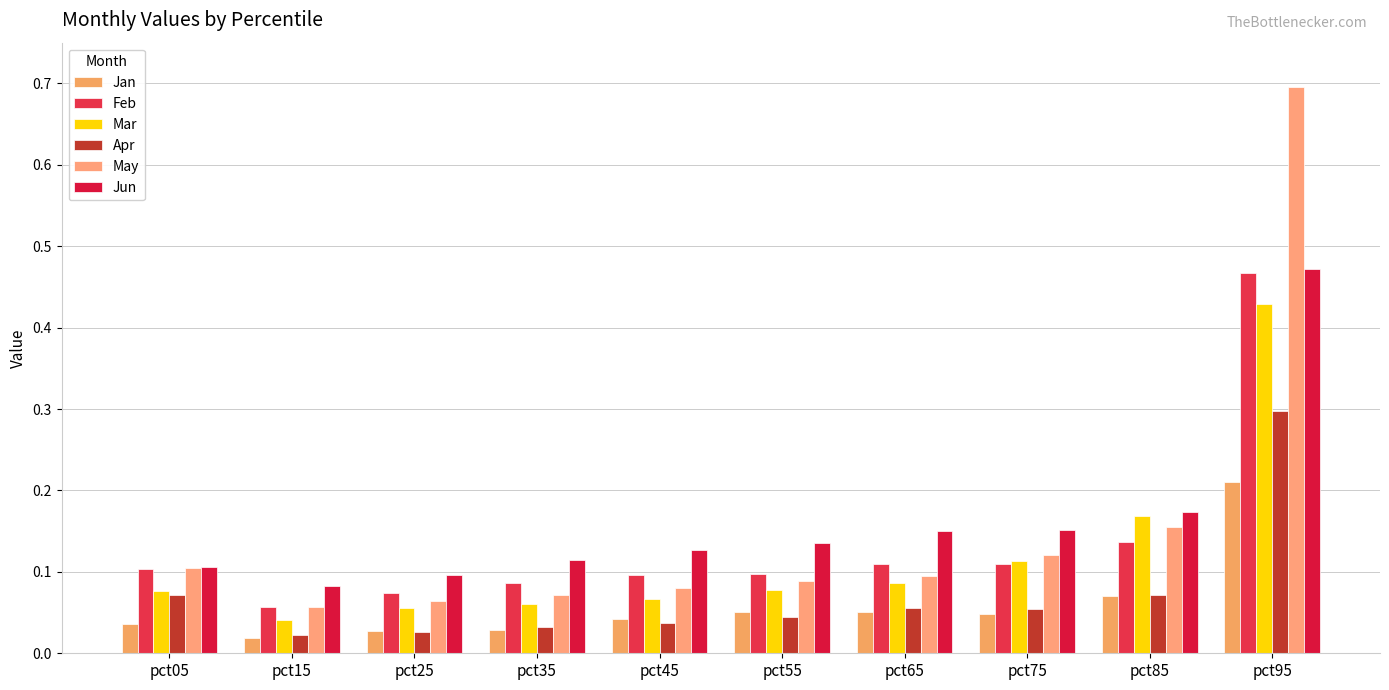

At how many categories does at least one series exceed 0?

10